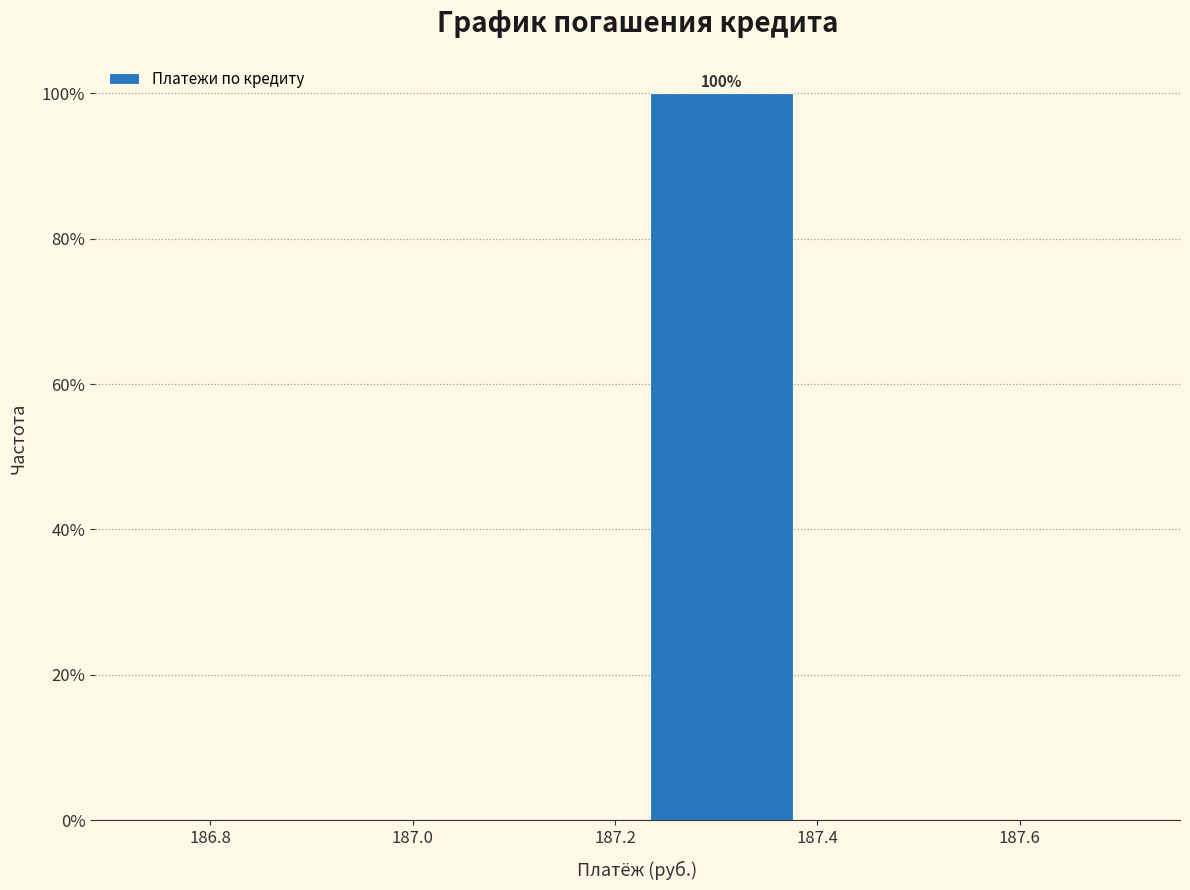

Which range on the x-axis has the tallest bar?

187.22 to 187.38